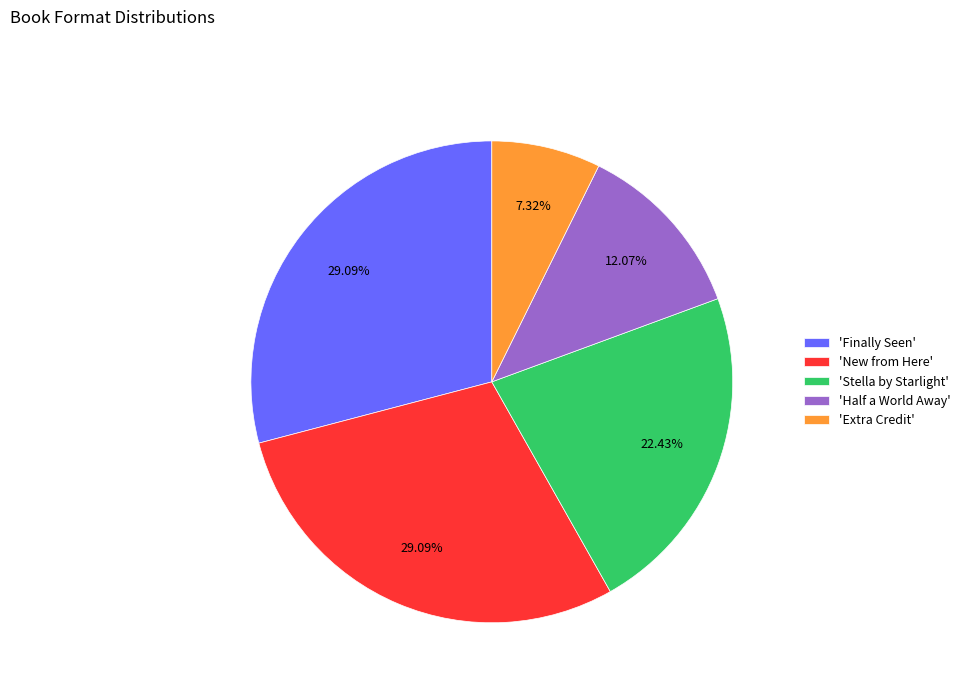

Is there any slice that represents more than half of the pie?

No